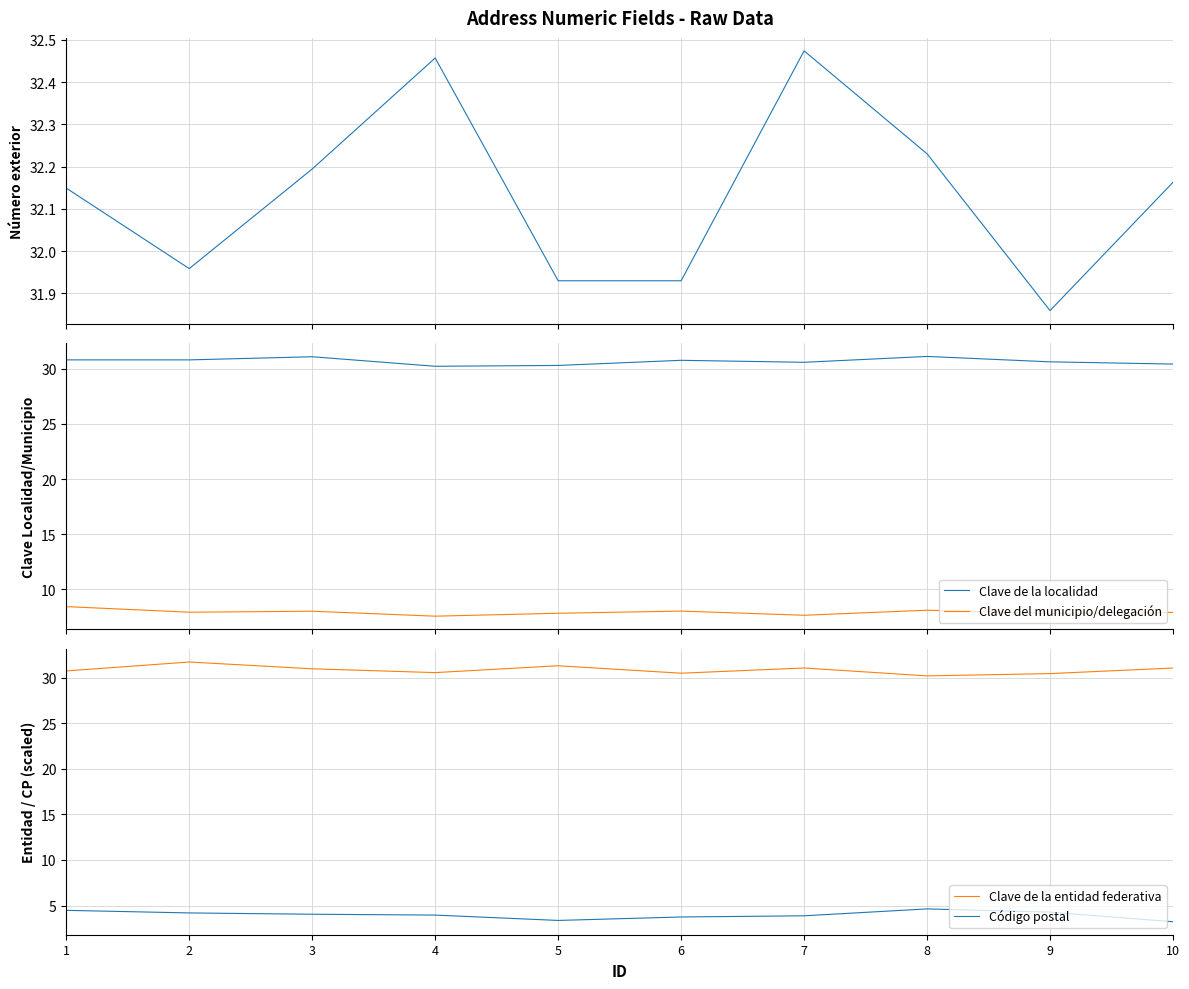

At which category is the sum across all series the highest?

1